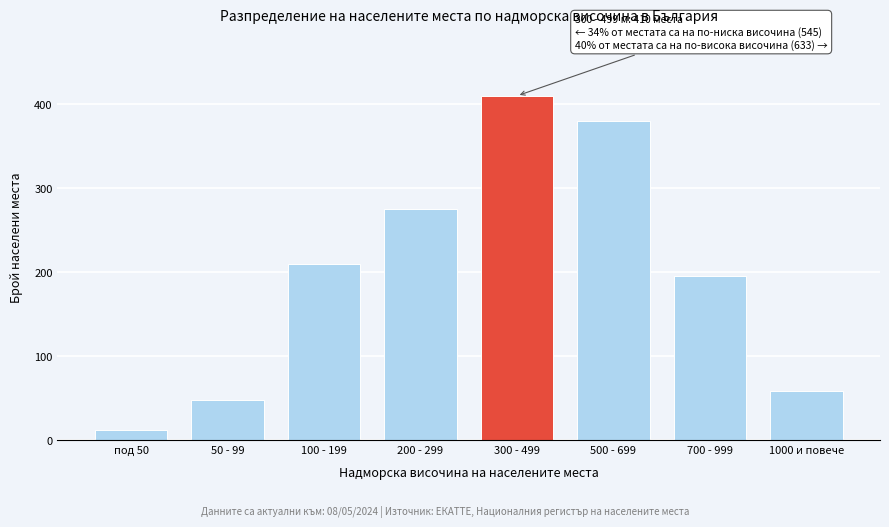

Reading left to right, extract all data points from this chart.

под 50=12	50 - 99=48	100 - 199=210	200 - 299=275	300 - 499=410	500 - 699=380	700 - 999=195	1000 и повече=58